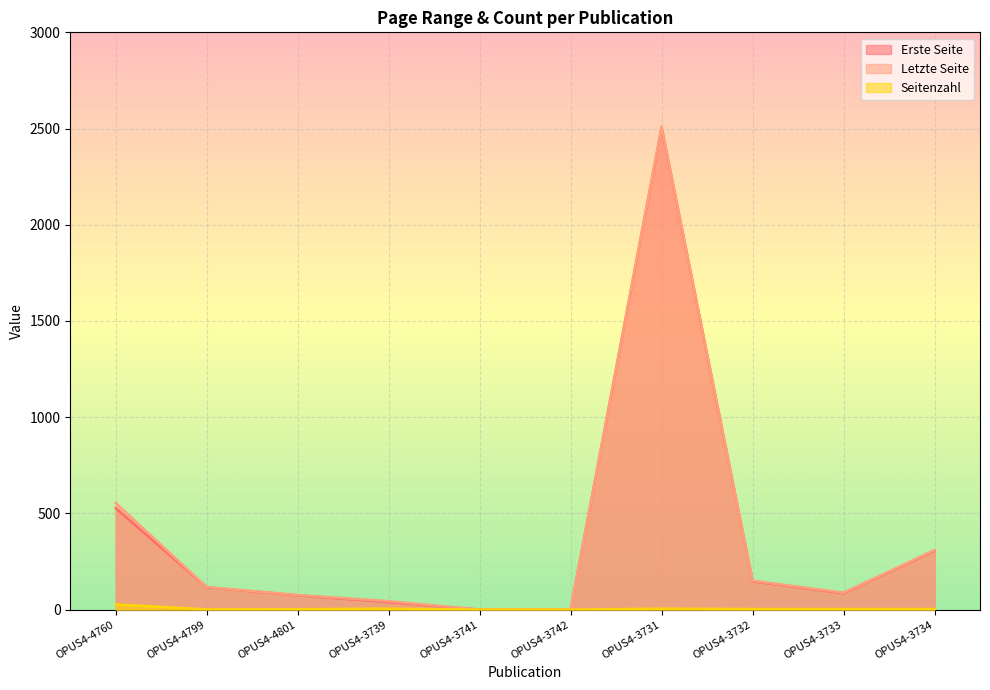

How many values in the Seitenzahl series are below 3?

4